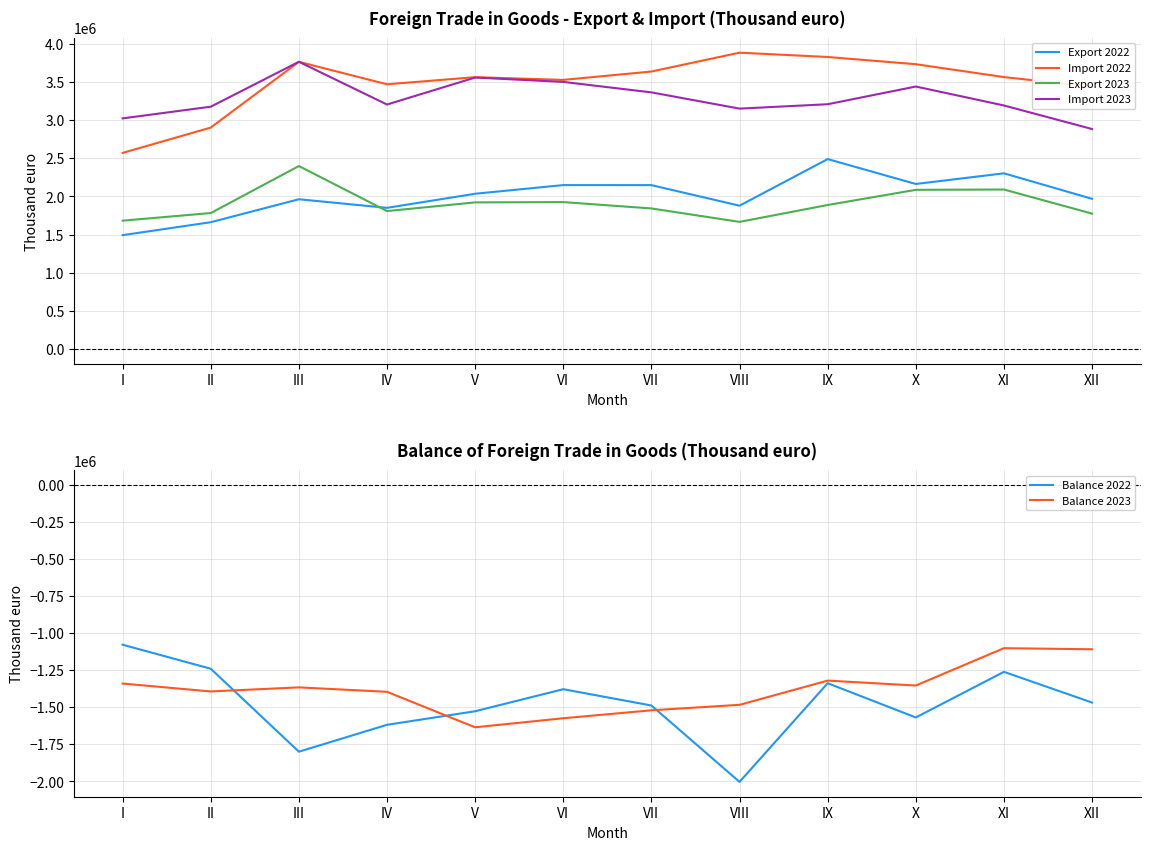

Is the value of Export 2022 at II greater than the value of Import 2022 at II?

No